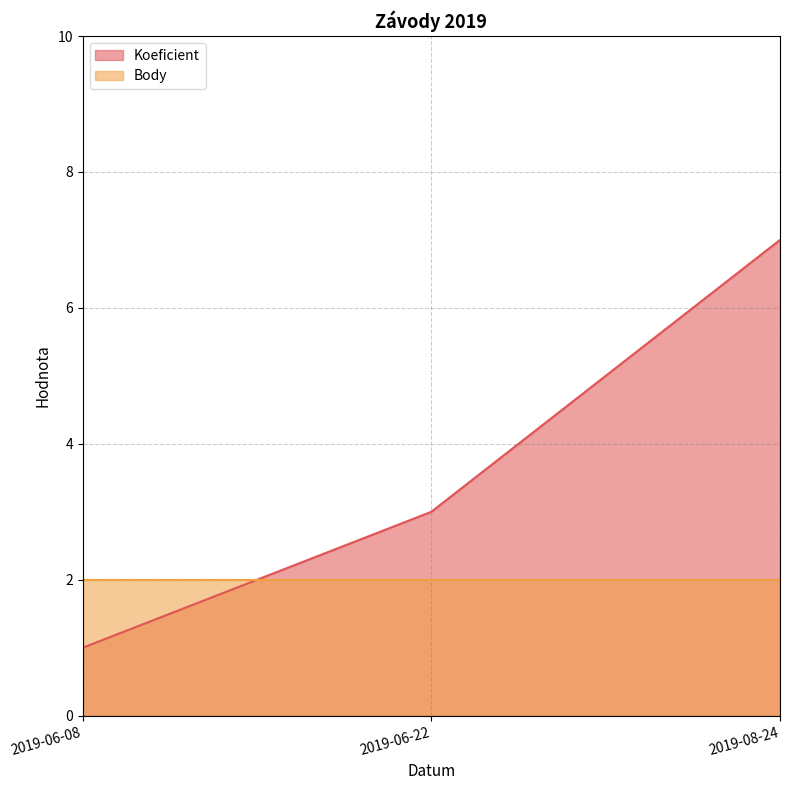

The chart shows a value of 1 at 2019-06-22. True or false?

False